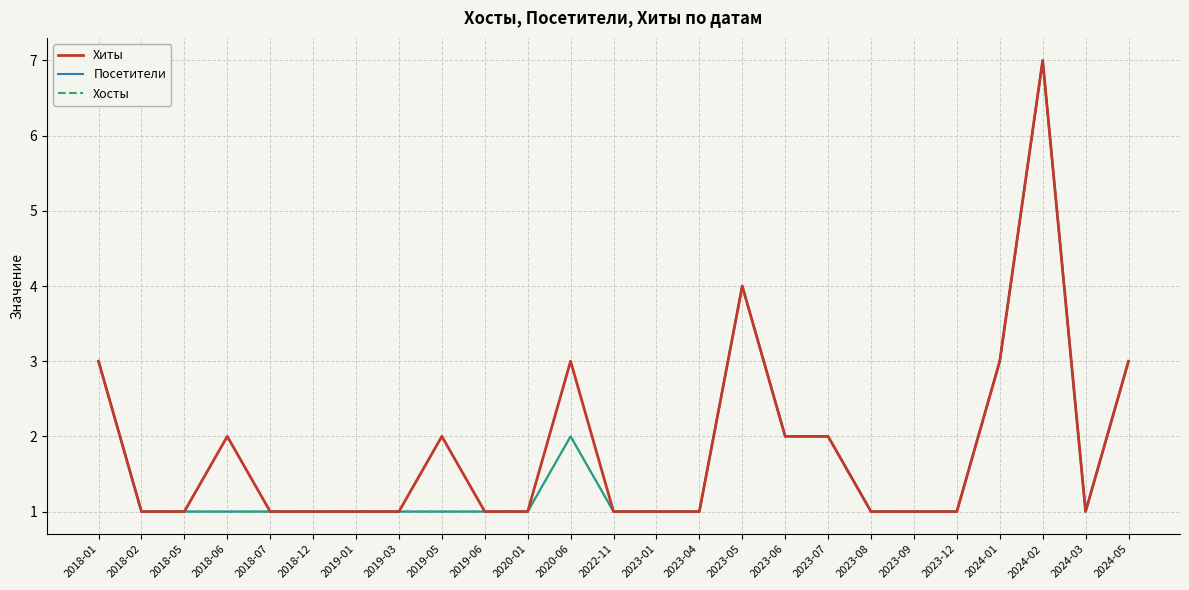

Where is Хиты nearest to the value 4?

2023-05